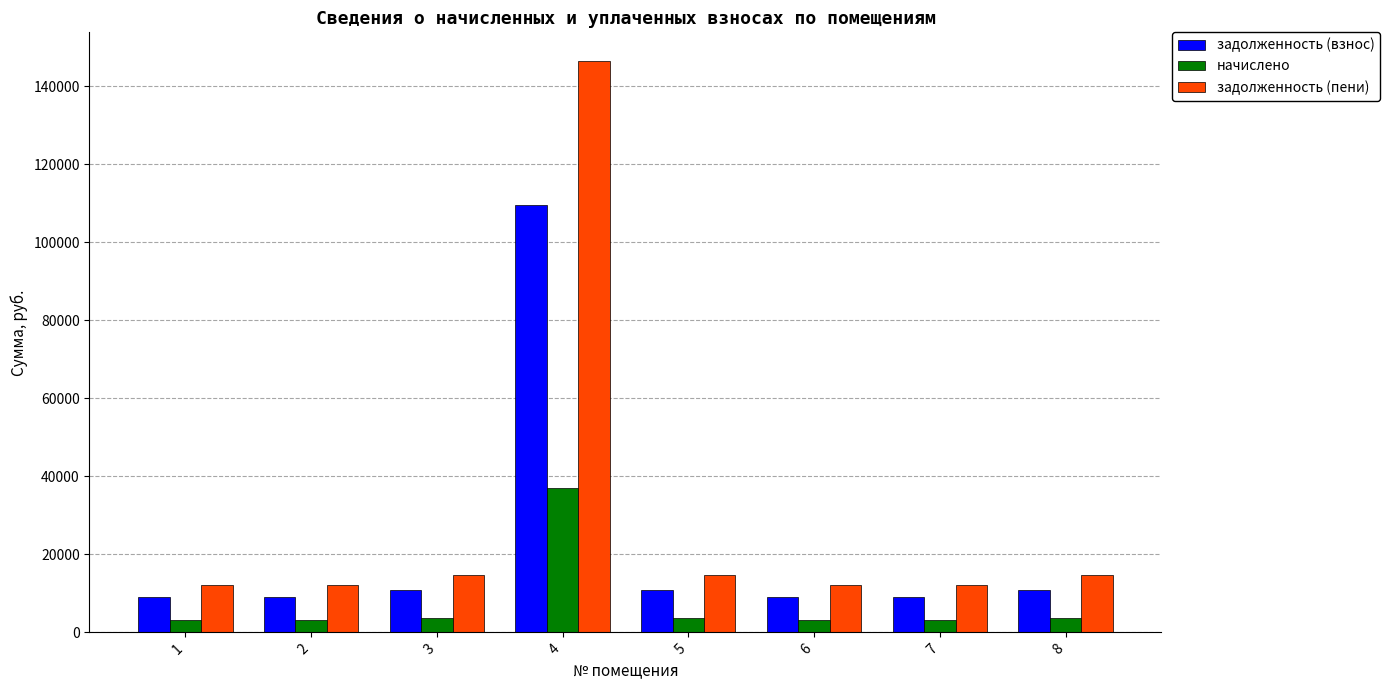

What is the lowest value of the начислено series?

3078.0